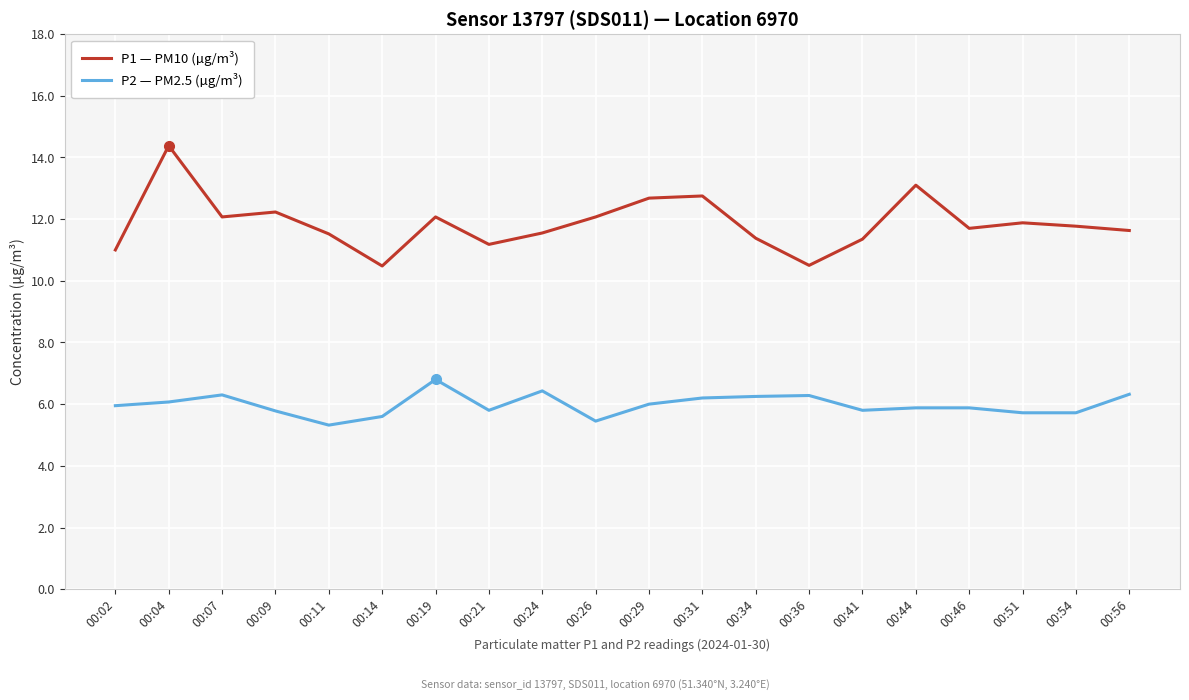

The P1 — PM10 (µg/m³) series shows 17.7 at 00:09. True or false?

False